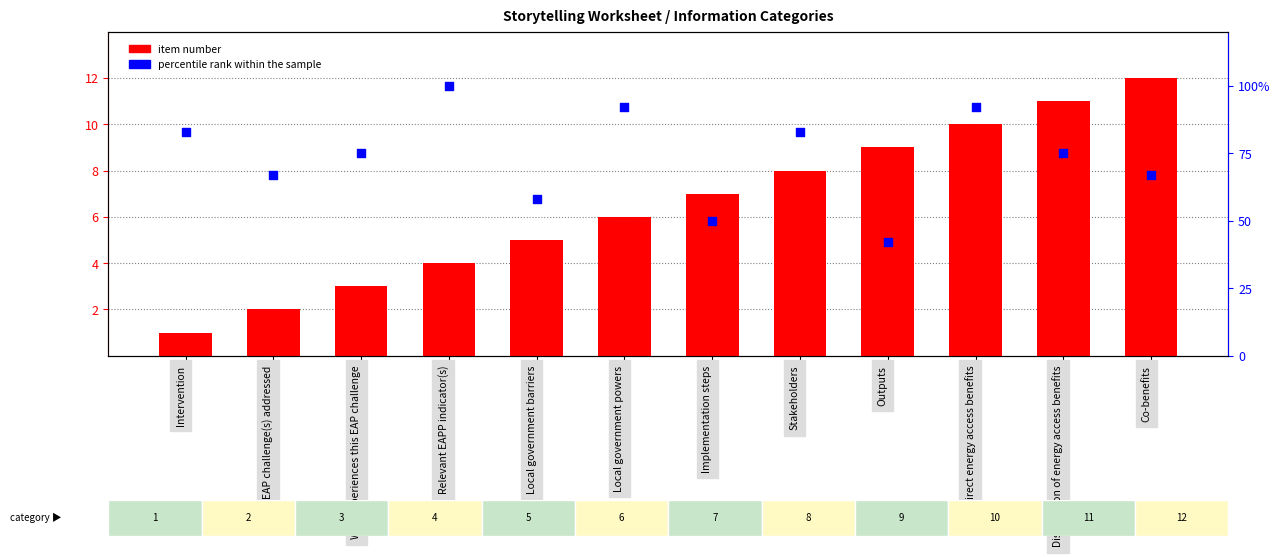

Which series contains the lowest Y value?

Item number